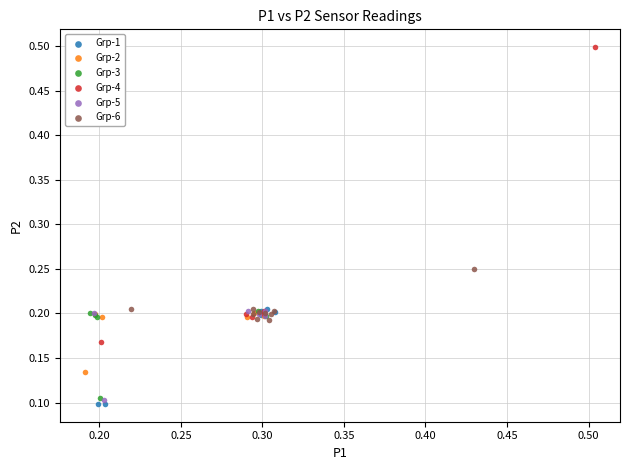

Which series has the largest Y range (max minus min)?

Grp-4